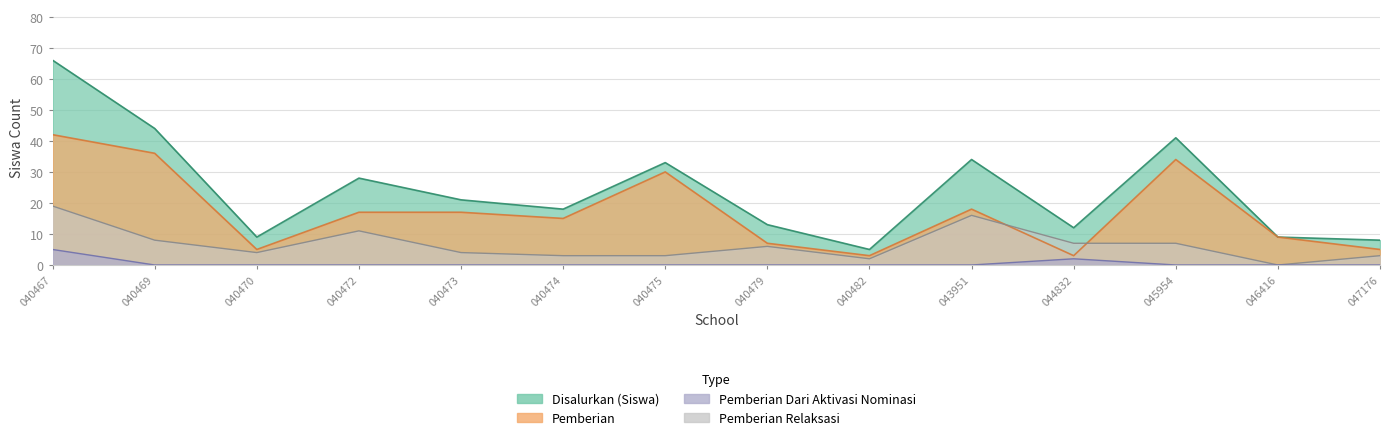

What is the average value of the Pemberian series?

17